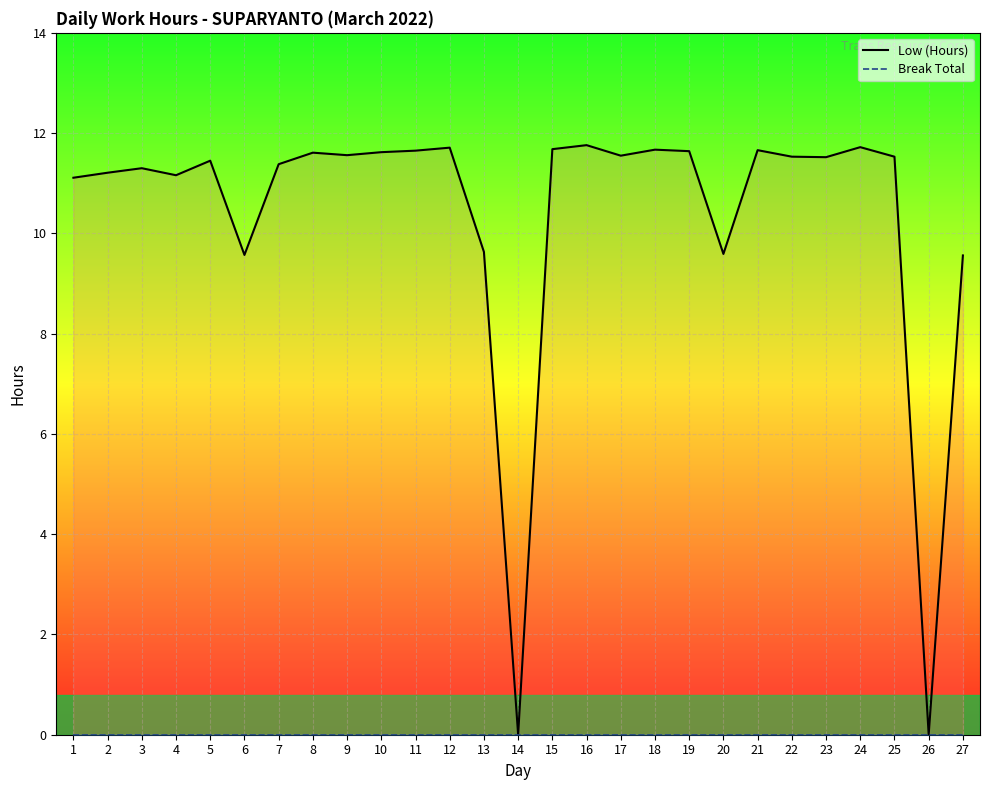

True or false: Low (Hours) and Break Total cross at least once.

False